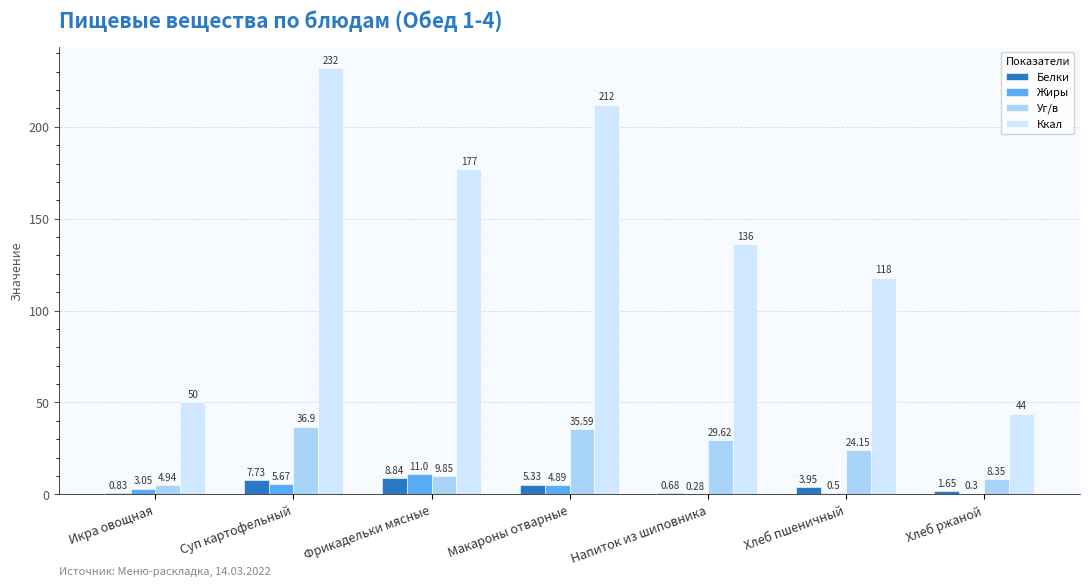

Between Суп картофельный and Хлеб пшеничный, which series saw the biggest shift?

Ккал